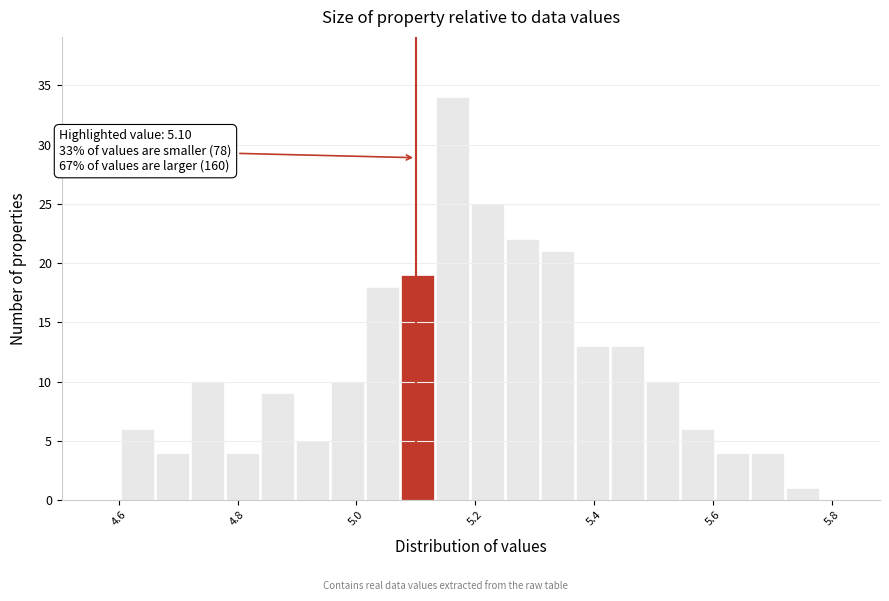

Read against the x-axis, roughly where is the centre of the tallest bar?

5.16